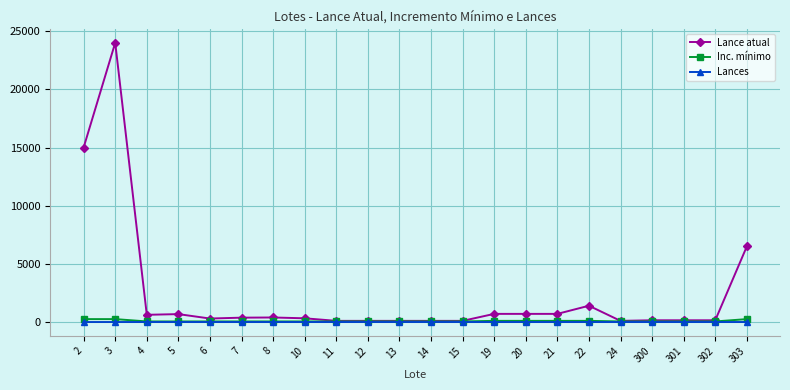

At which category does Lance atual reach its first local peak?

3